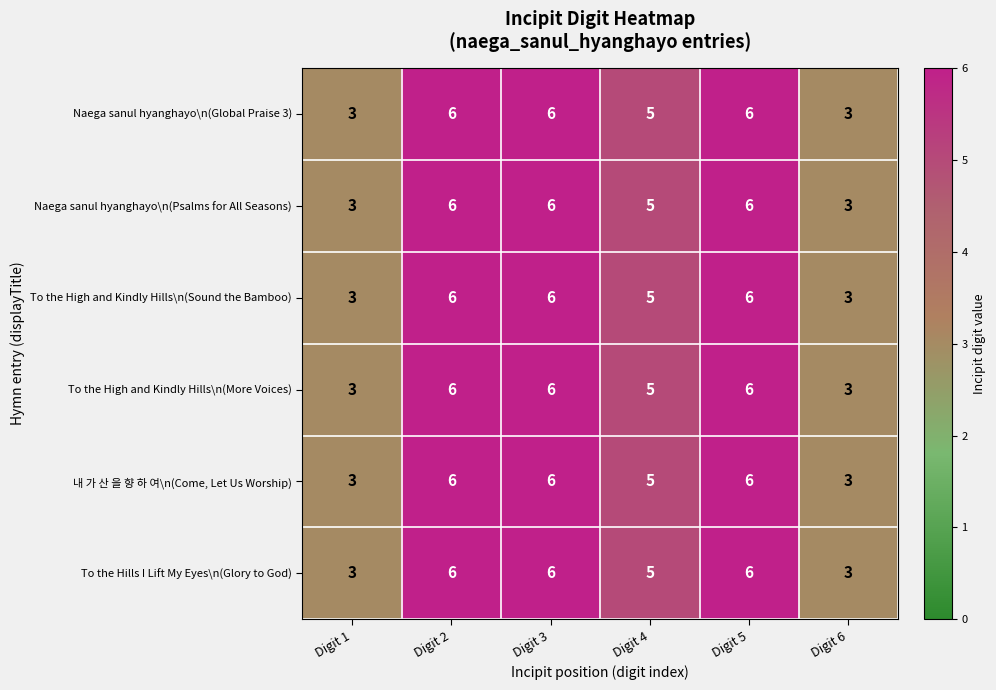

What is the maximum value for Naega sanul hyanghayo\n(Psalms for All Seasons)?

6